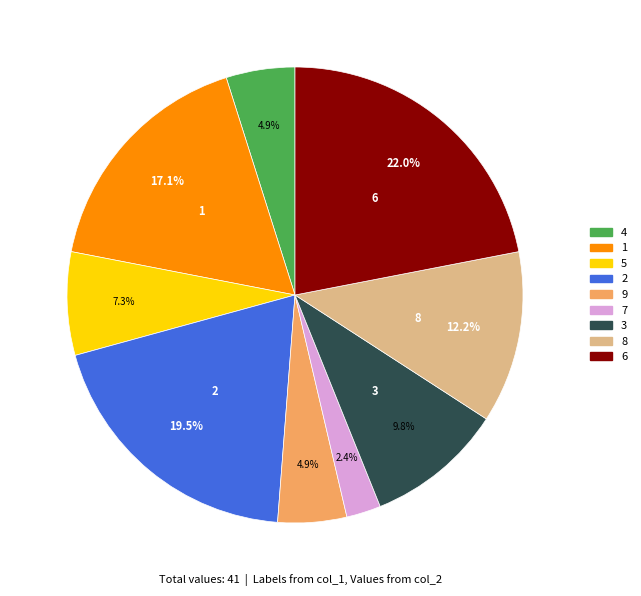

To the nearest percent, what is the difference between the largest and smallest slice percentages?

20%